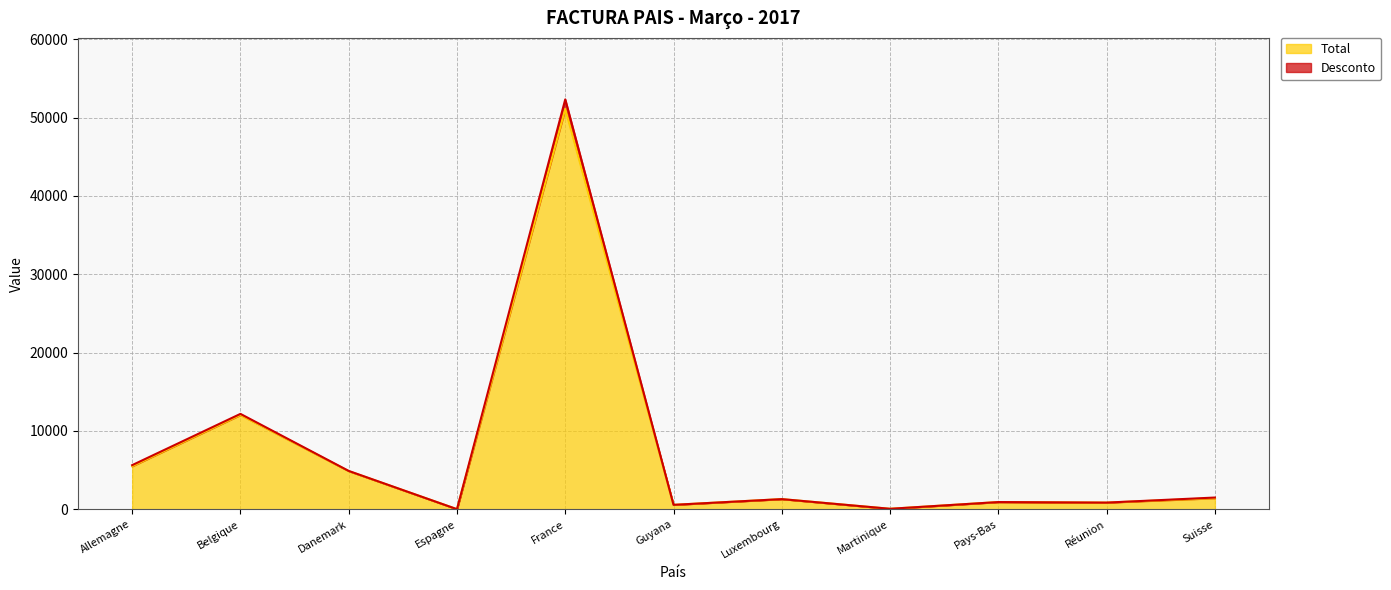

Which has a higher value, Espagne or Guyana?

Guyana